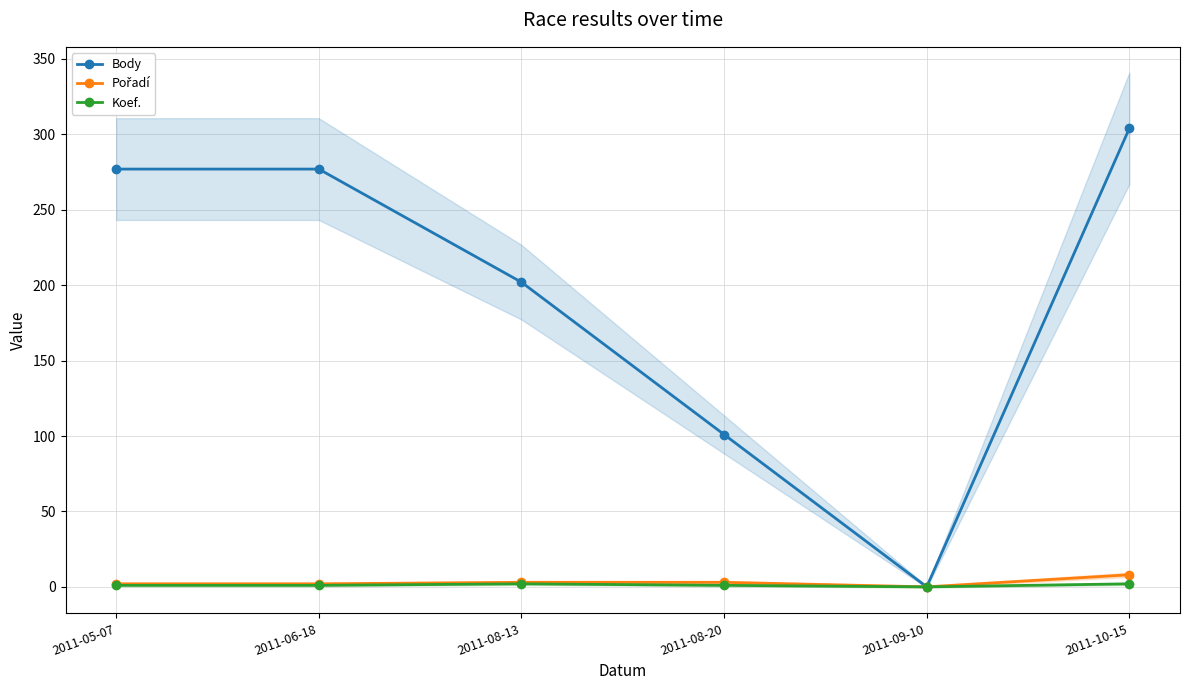

What are all the series names shown in the legend?

Body, Pořadí, Koef.